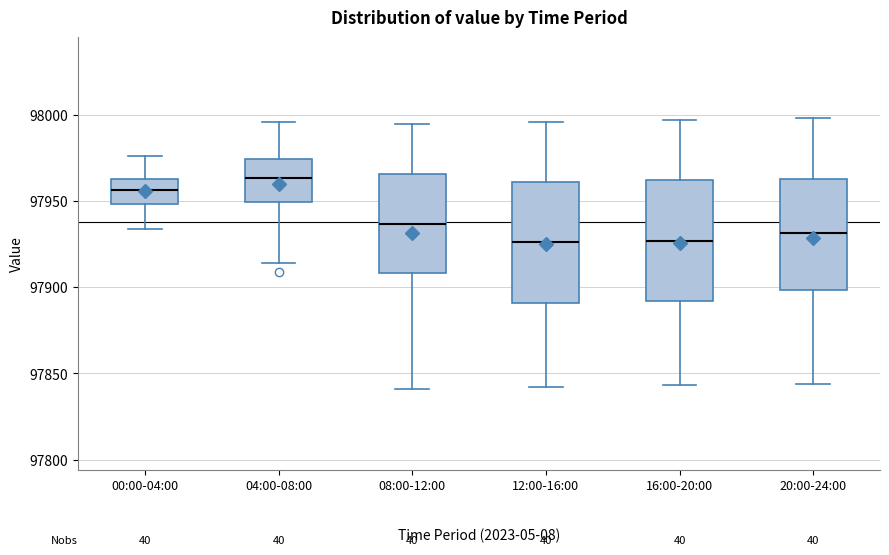

Which box has the highest median line?

04:00-08:00